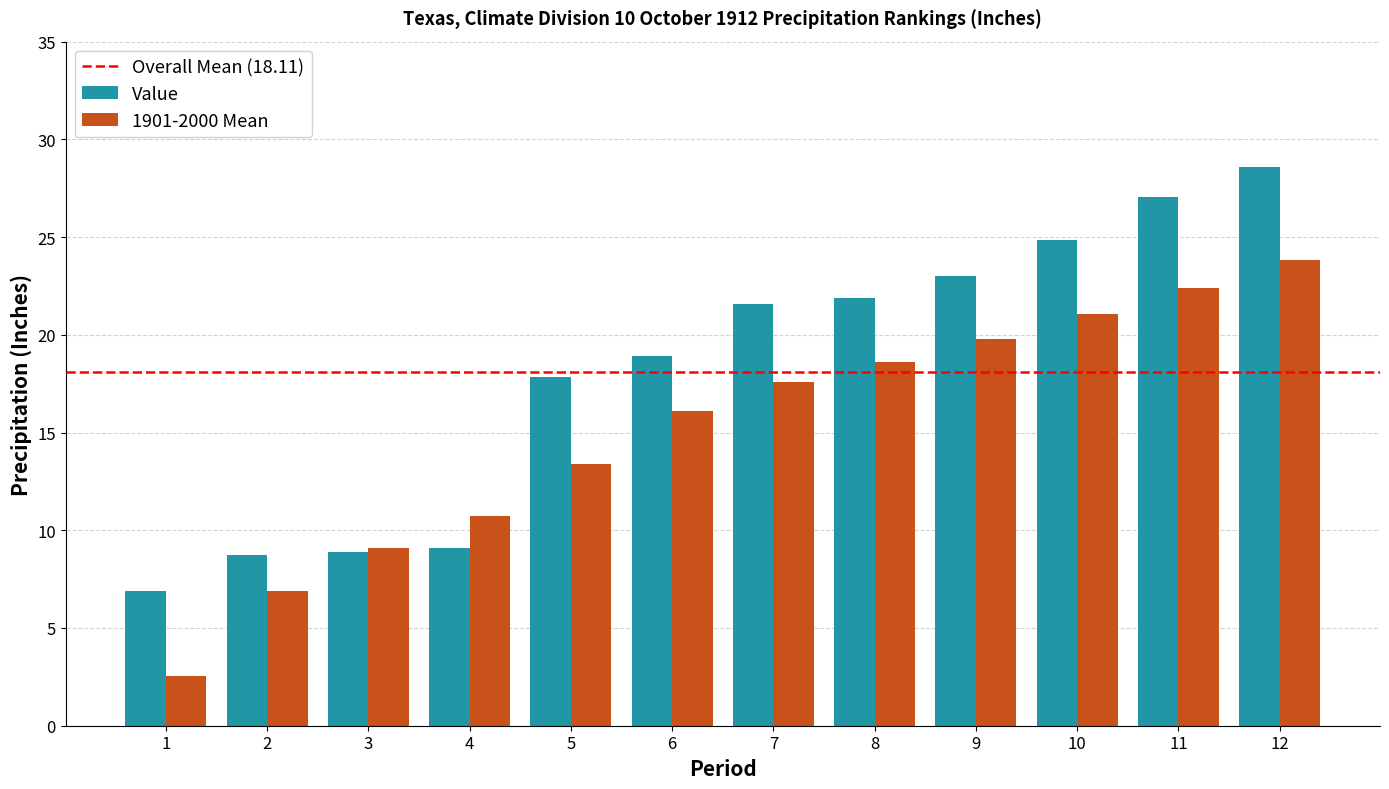

What is the total value across all series at 5?

31.2